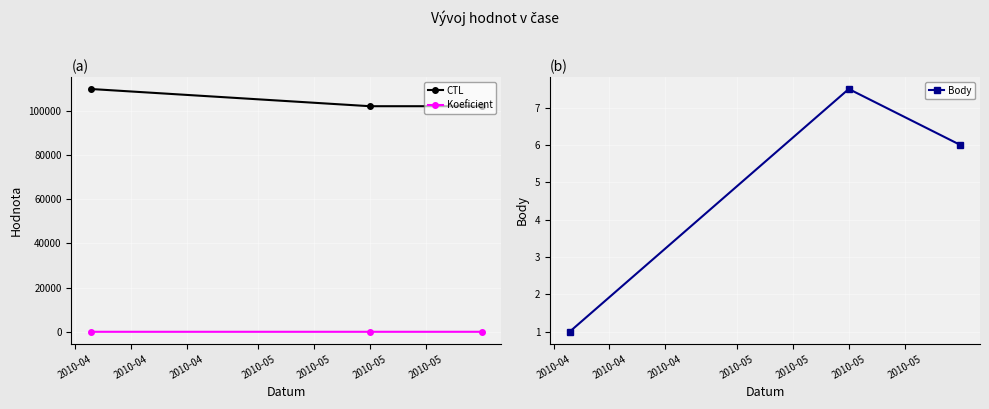

What is the value of the CTL point at the 2nd from the left?

102107